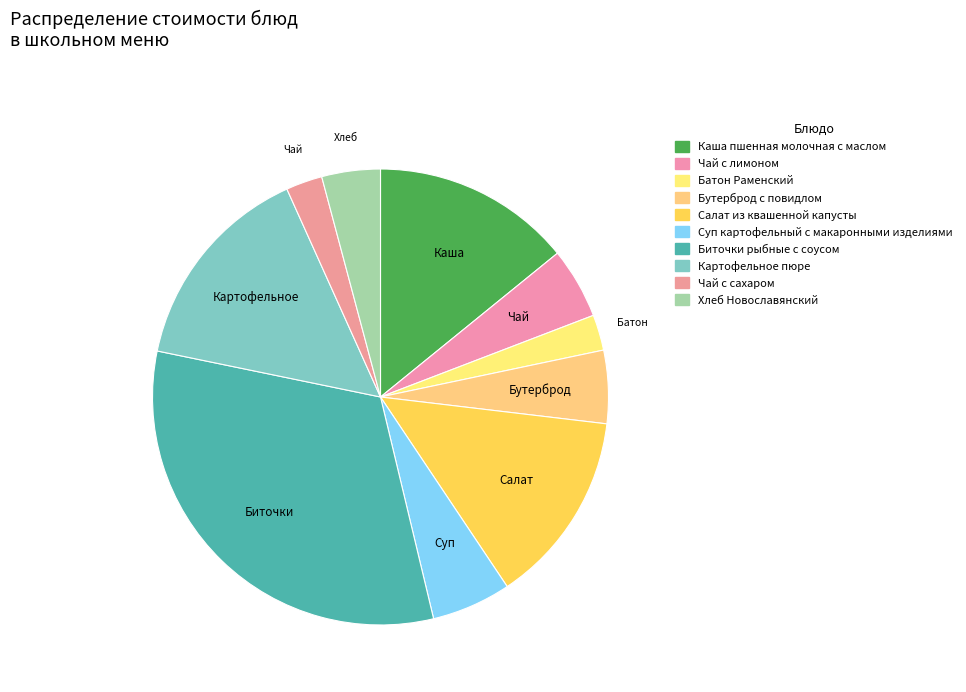

To the nearest percent, what is the average slice percentage?

10%